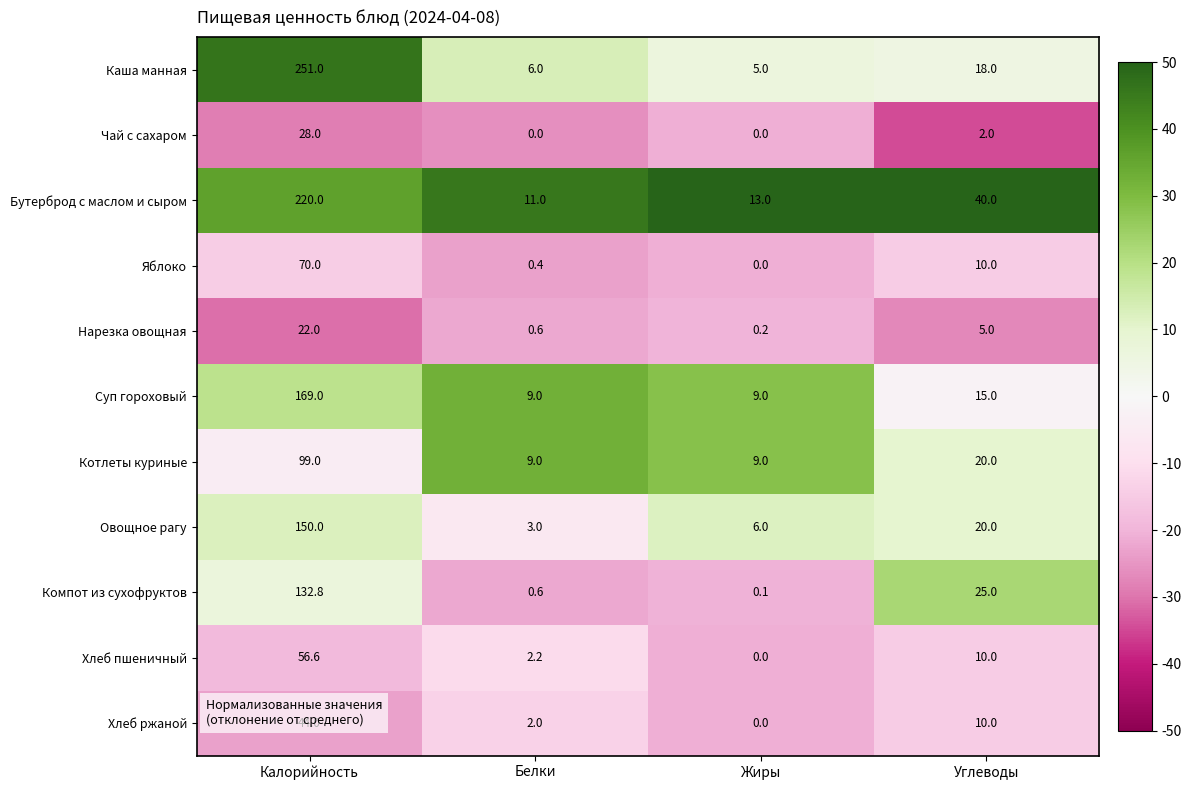

Which series changed the most between Калорийность and Белки?

Каша манная